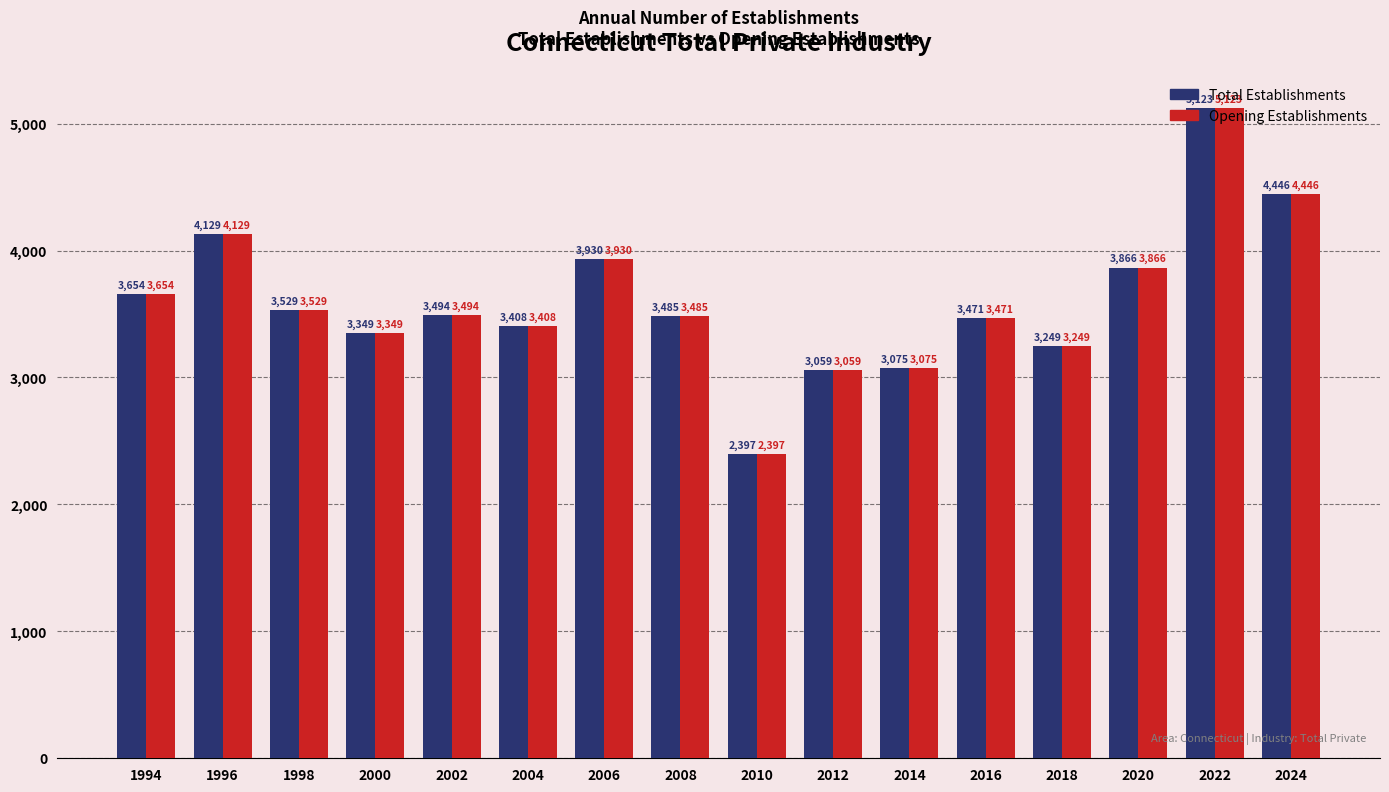

How many bars are there in total?

32